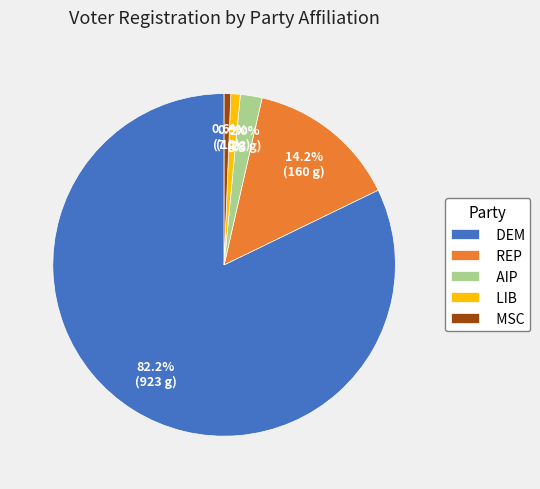

What is the largest slice in the pie chart?

DEM